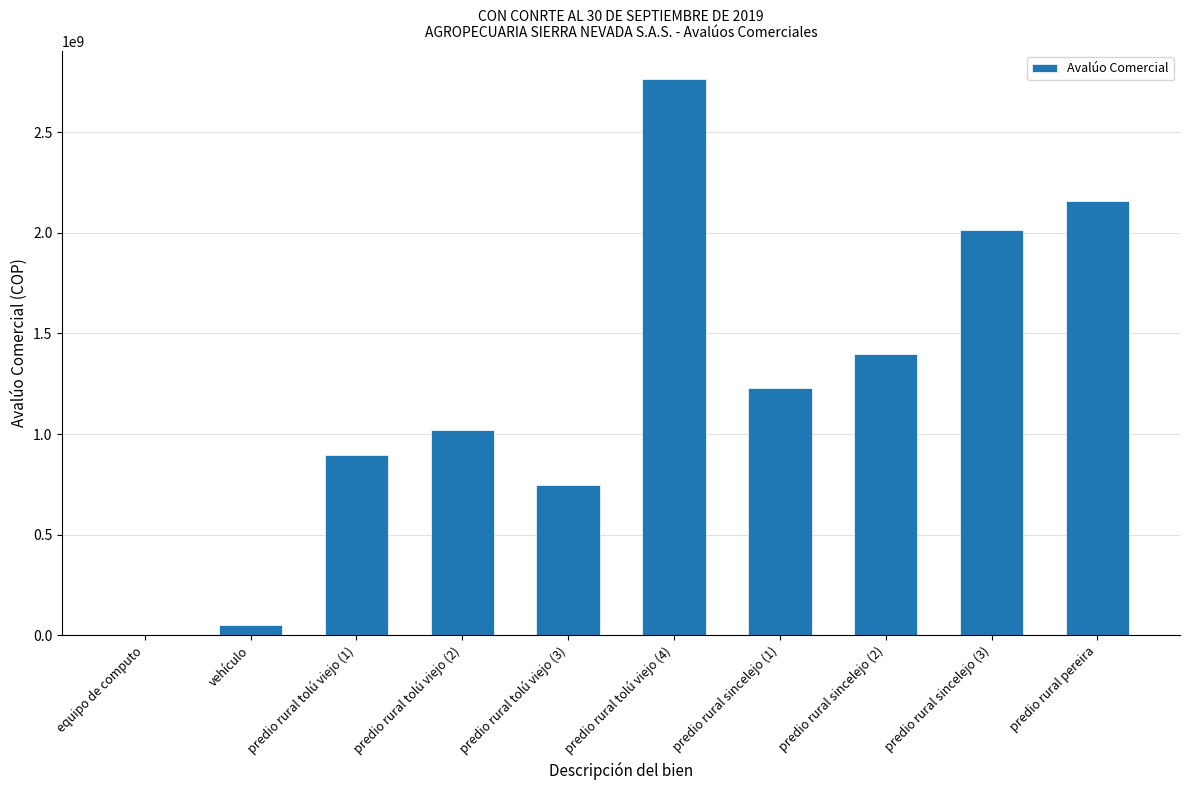

Between predio rural sincelejo (3) and predio rural tolú viejo (3), which is larger?

predio rural sincelejo (3)